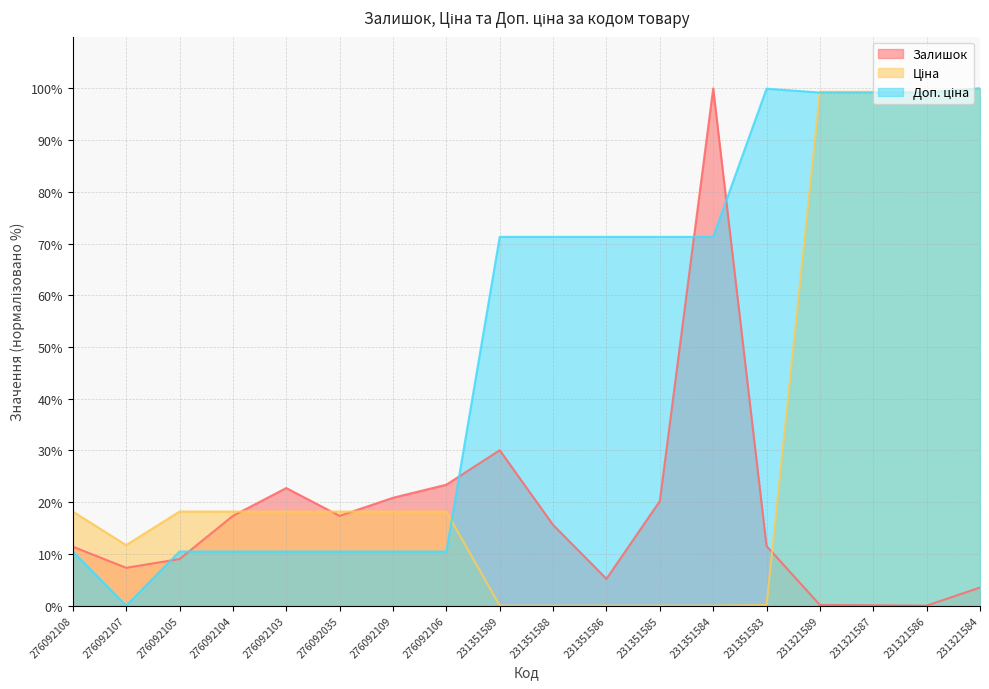

How many categories are shown in the chart?

18